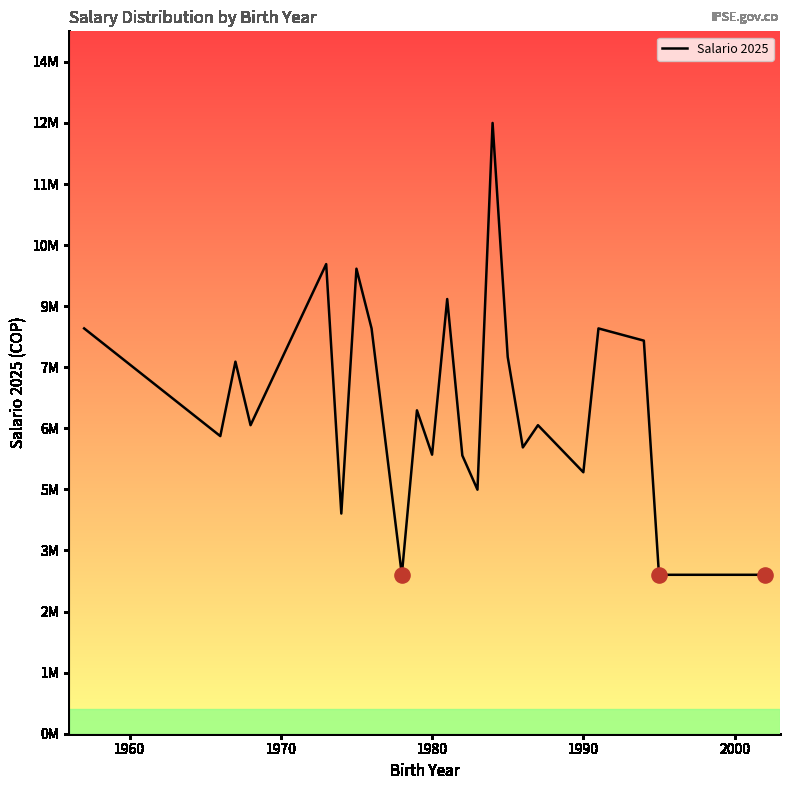

Is this an area chart (filled region under the line)?

Yes